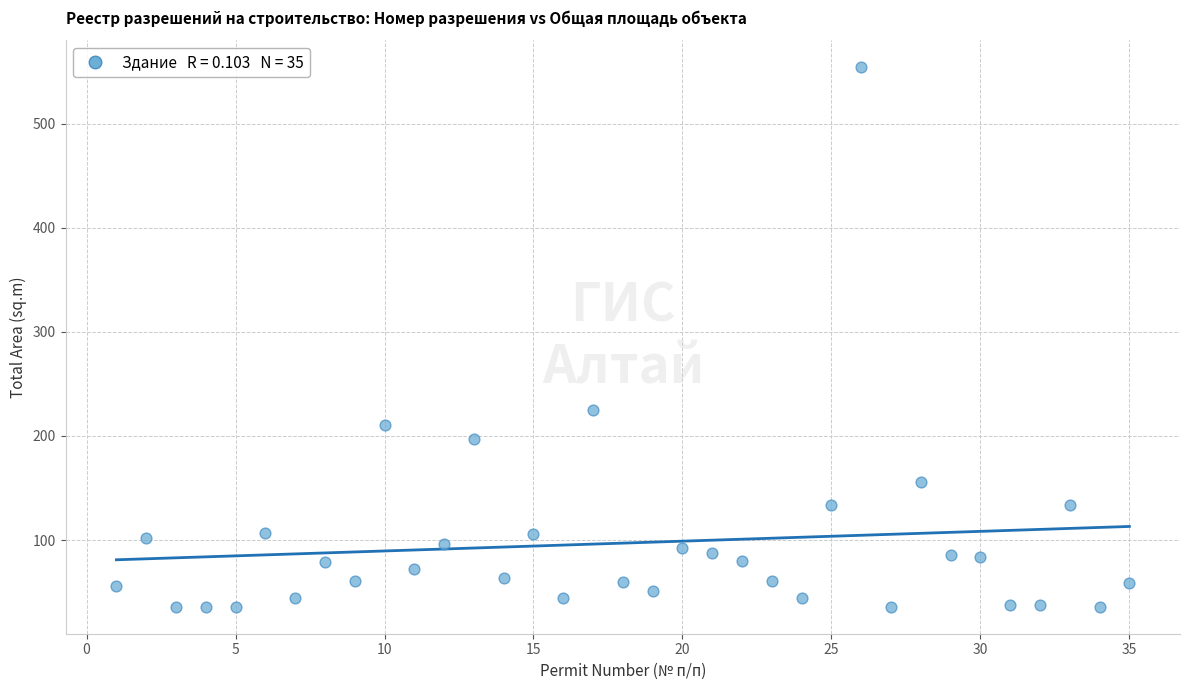

What Y value in the scatter plot is closest to 295?

224.8